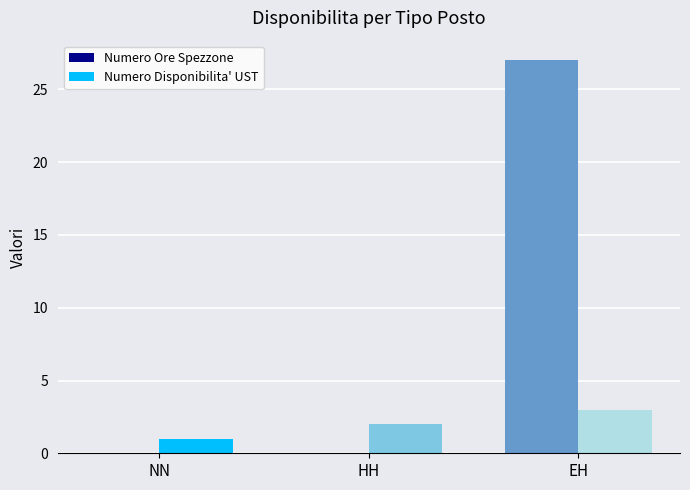

Reading right to left, transcribe all the data shown in this chart.

Numero Ore Spezzone: EH=27	HH=0	NN=0
Numero Disponibilita' UST: EH=3	HH=2	NN=1